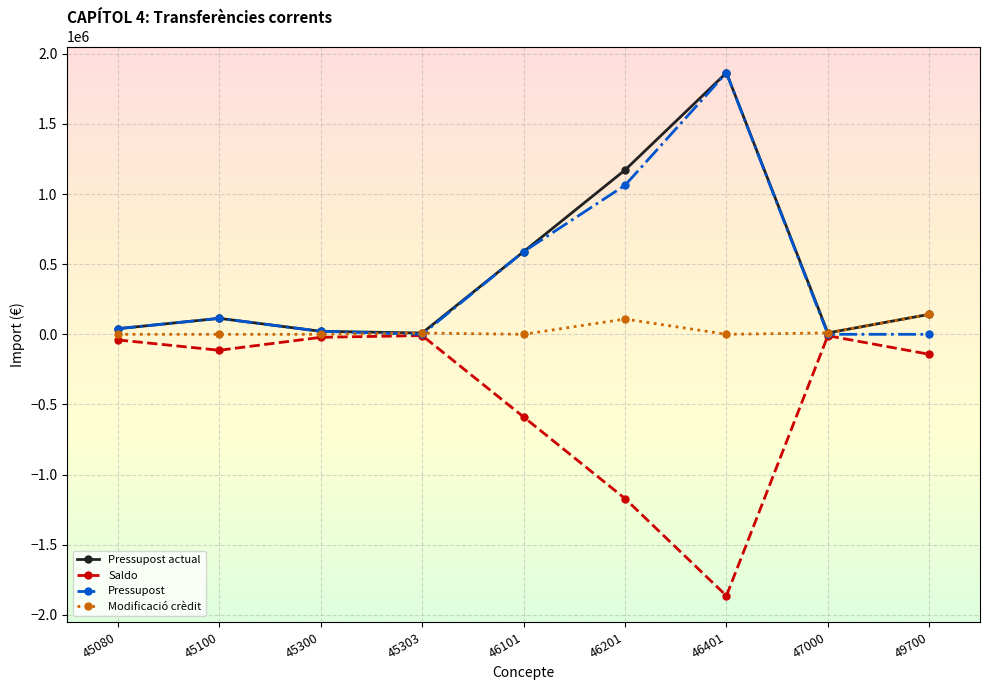

What is the difference between the highest and lowest values at 45303?

17985.2